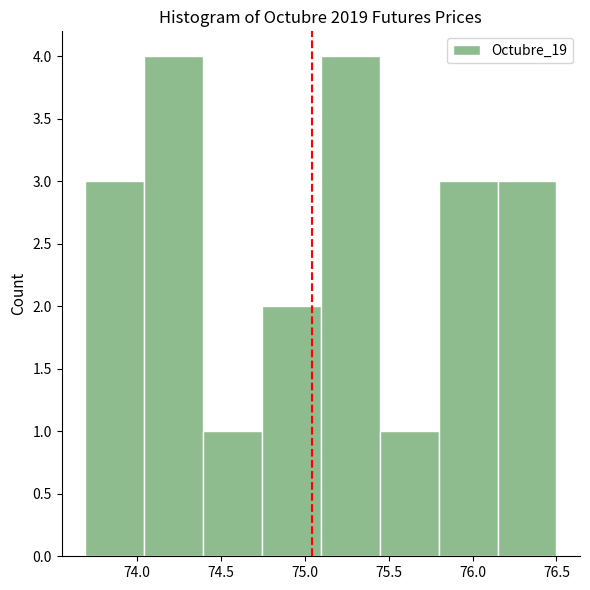

Reading left to right, list every bar in this chart as the range it spans on the x-axis followed by its height. Neither the bar edges nor the heights are printed on the chart, so give them approximately, as read against the axes.

73.70 to 74.05: 3
74.05 to 74.40: 4
74.40 to 74.75: 1
74.75 to 75.10: 2
75.10 to 75.45: 4
75.45 to 75.80: 1
75.80 to 76.15: 3
76.15 to 76.50: 3